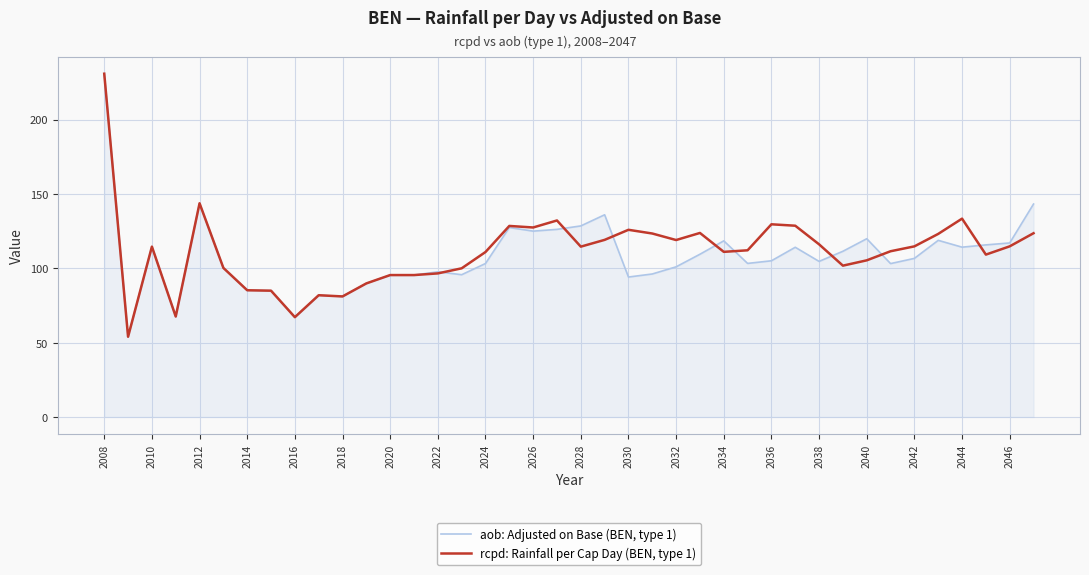

How many series are shown in this chart?

2